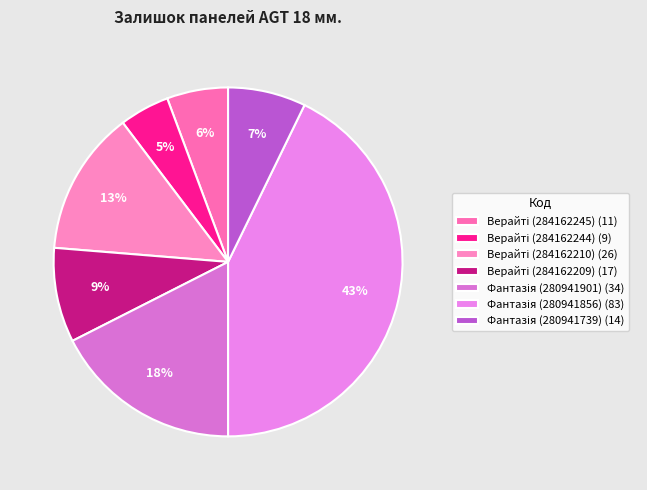

Which category has the biggest portion of the pie?

280941856